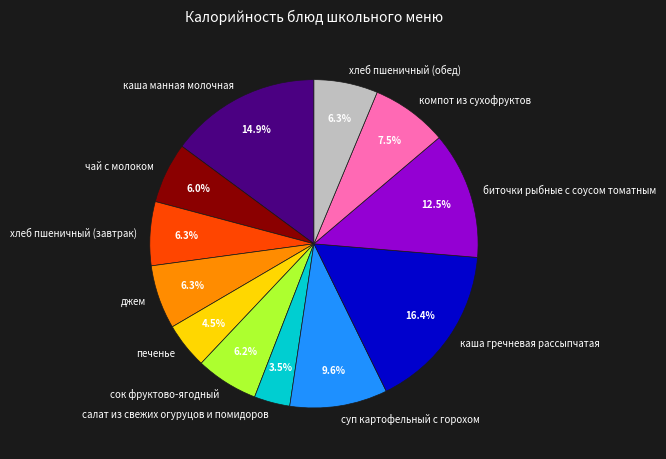

To the nearest percent, what is the combined percentage of салат из свежих огуруцов и помидоров and хлеб пшеничный (обед)?

10%